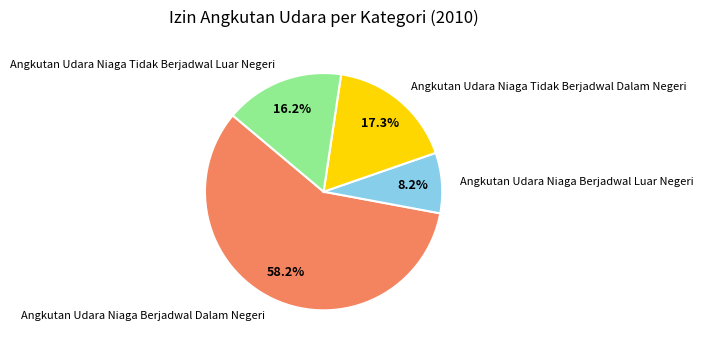

What percentage is NOT represented by Angkutan Udara Niaga Tidak Berjadwal Dalam Negeri?

82.7%